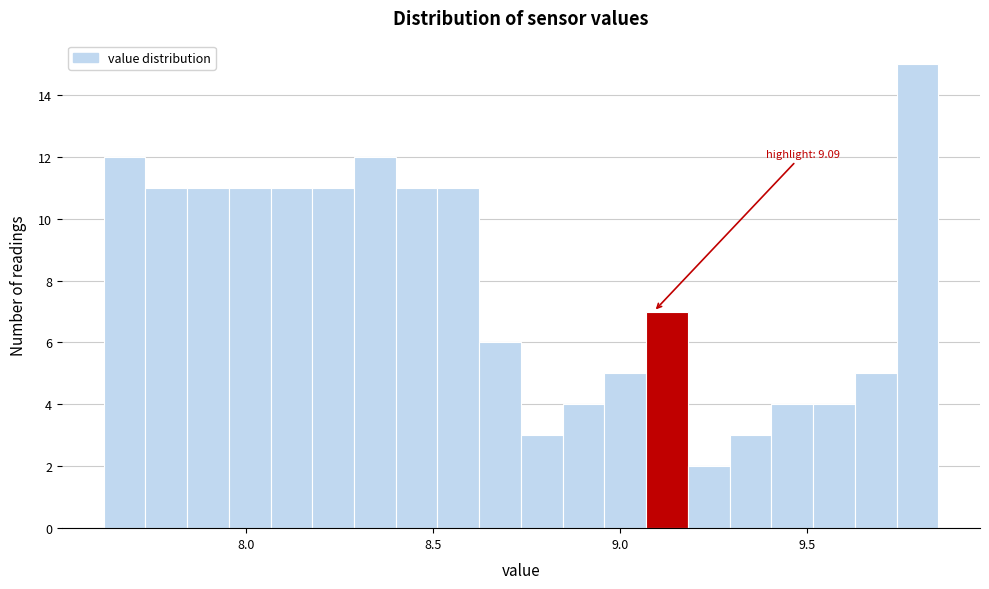

Read against the x-axis, roughly where is the centre of the tallest bar?

9.80